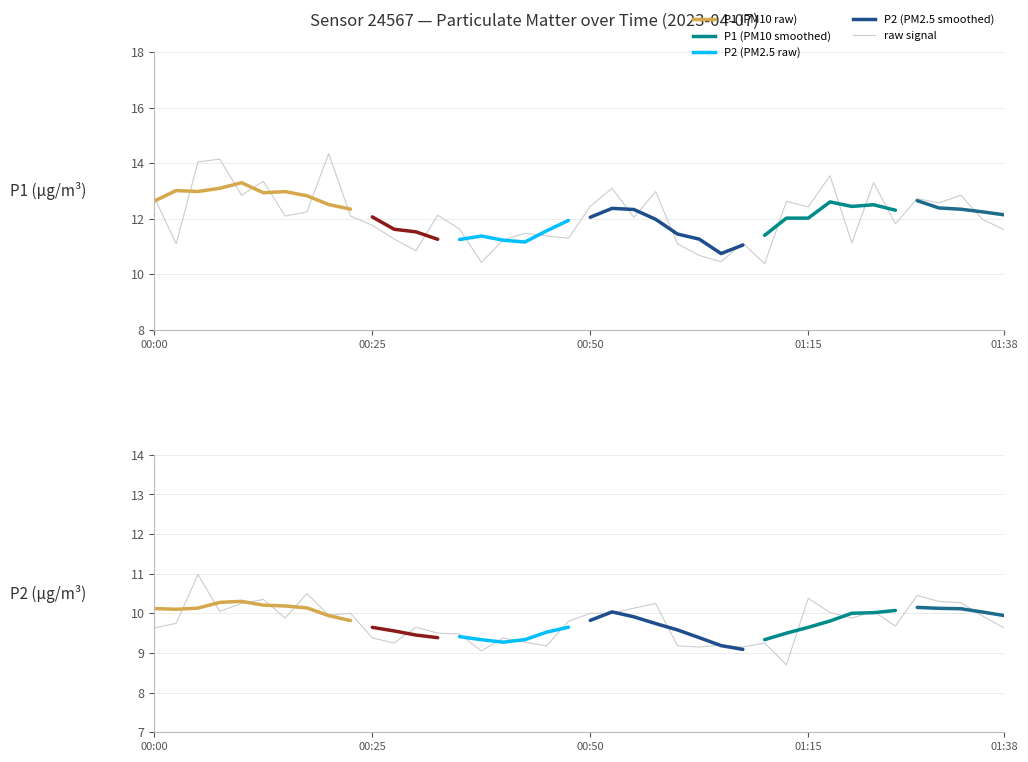

What is the greatest value displayed?

14.3